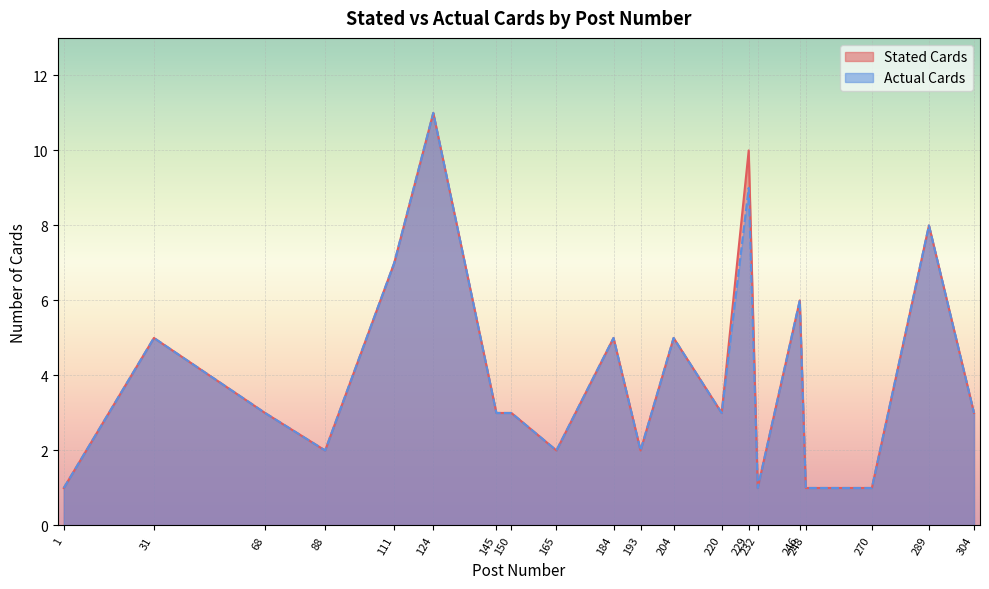

True or false: Actual Cards has more than 1 points higher than both neighbors.

True